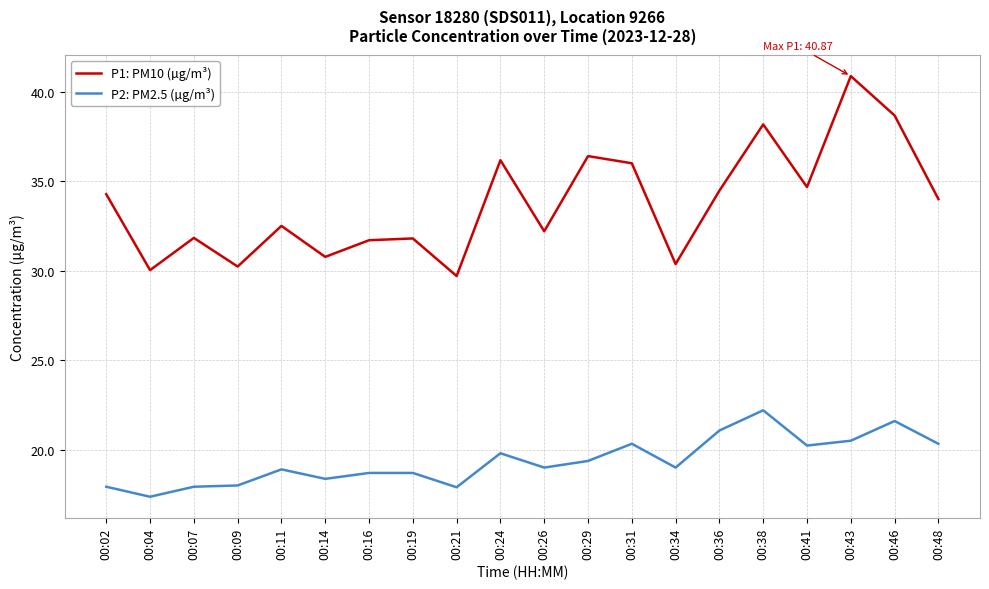

What is the spread (max minus min) of values at 00:16?

13.0